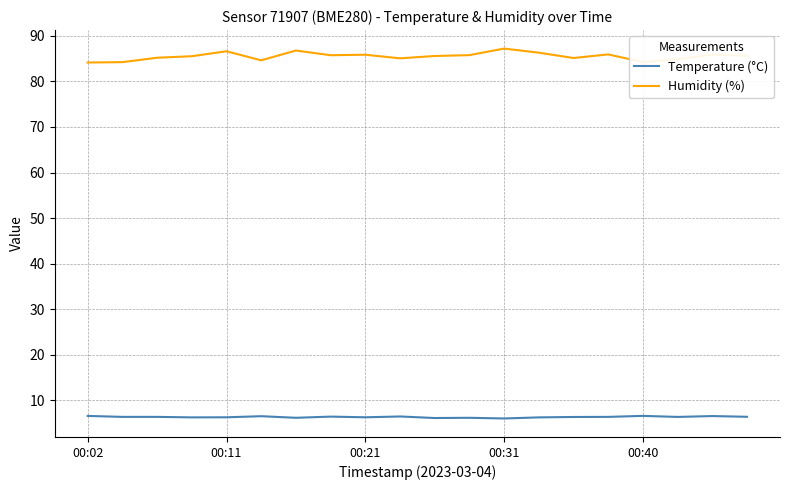

What is the smallest value displayed?

6.0